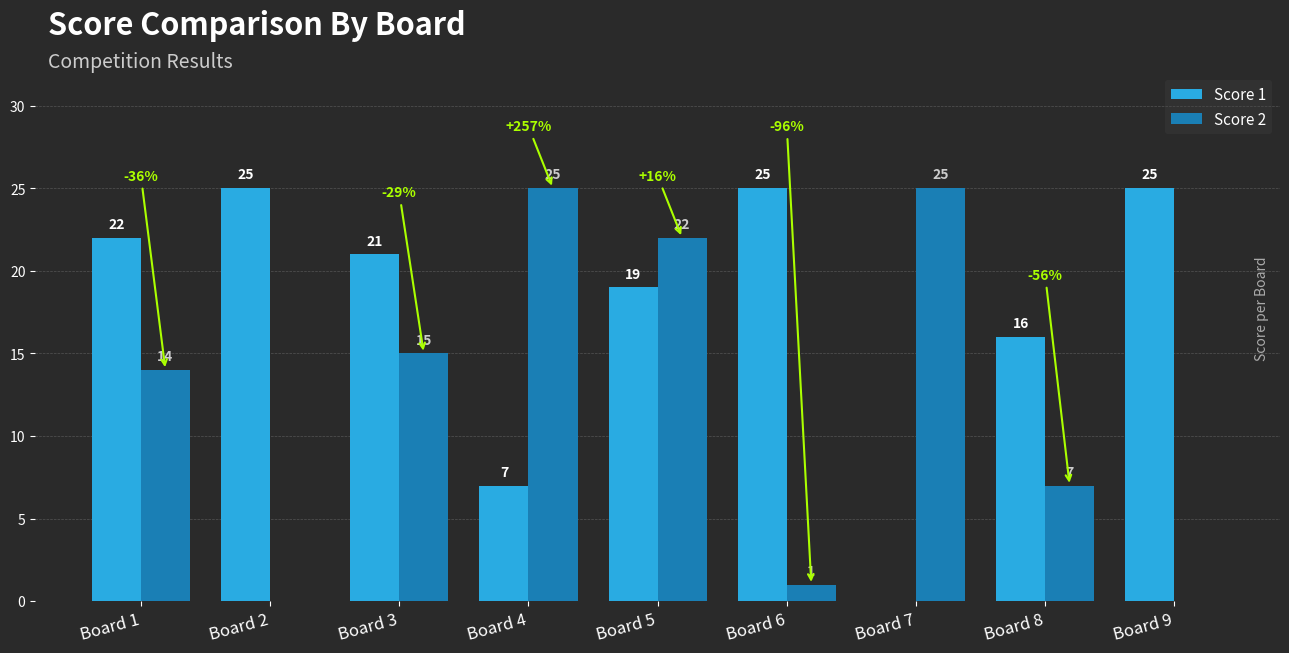

What is the difference between the Score 2 values at Board 4 and Board 5?

3